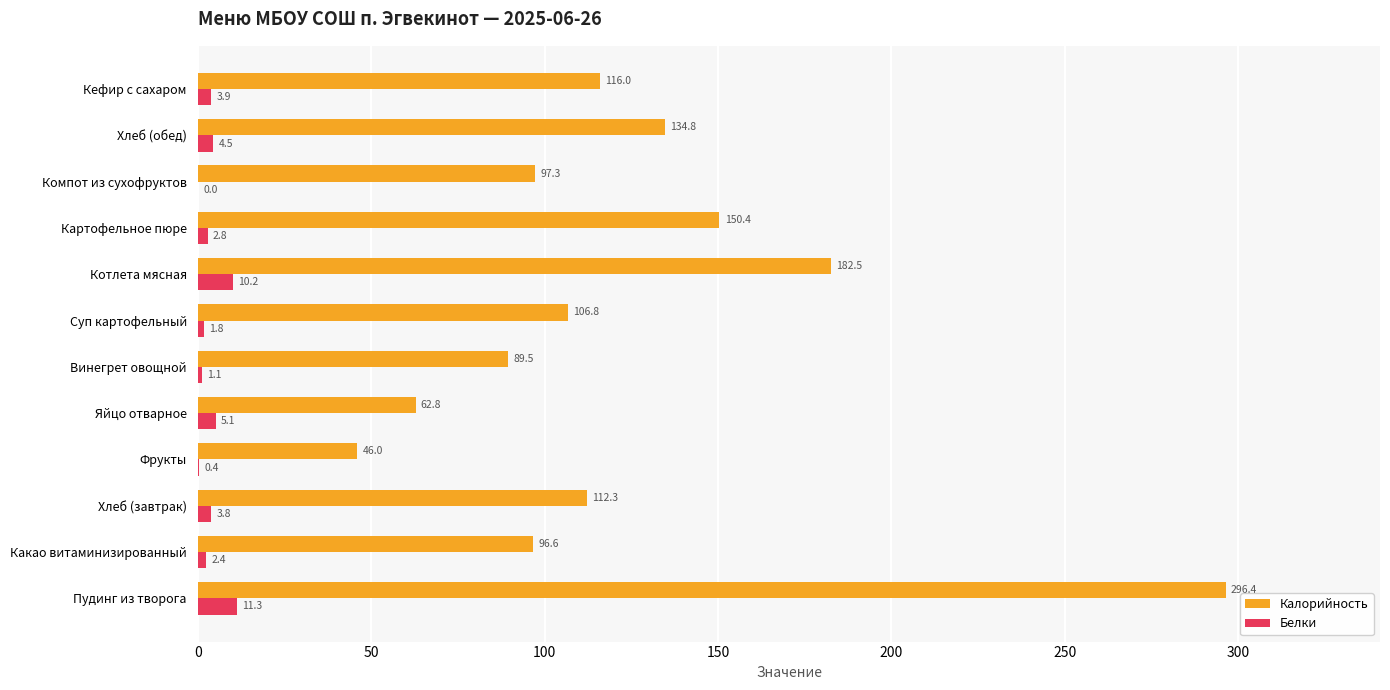

Is it true that Калорийность equals 62.8 at Яйцо отварное?

True